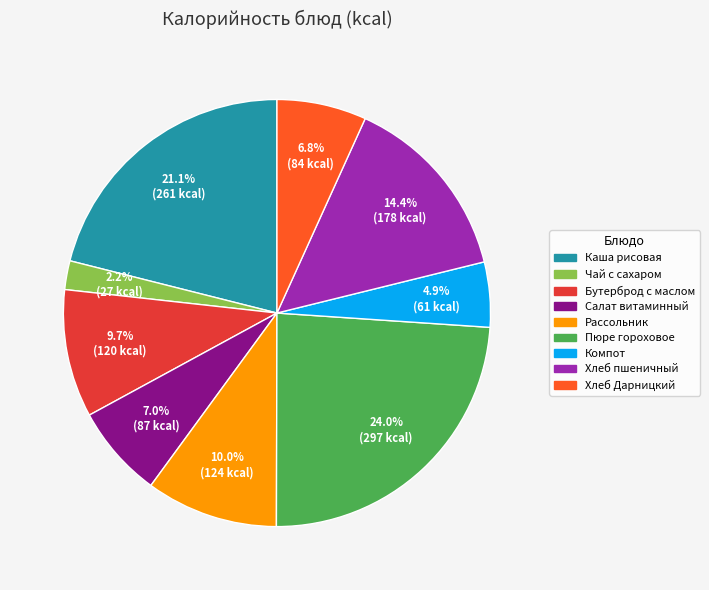

Does any single category account for the majority?

No